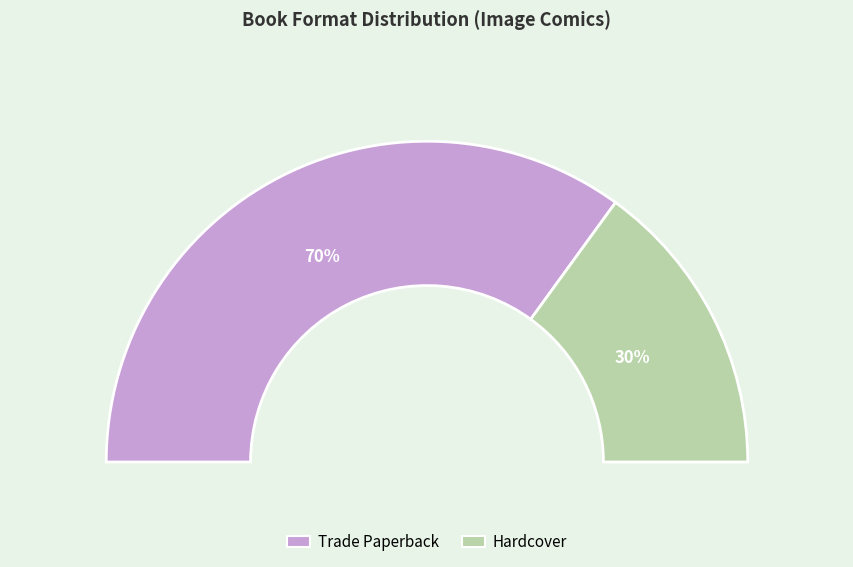

What percentage is NOT represented by Hardcover?

70.0%